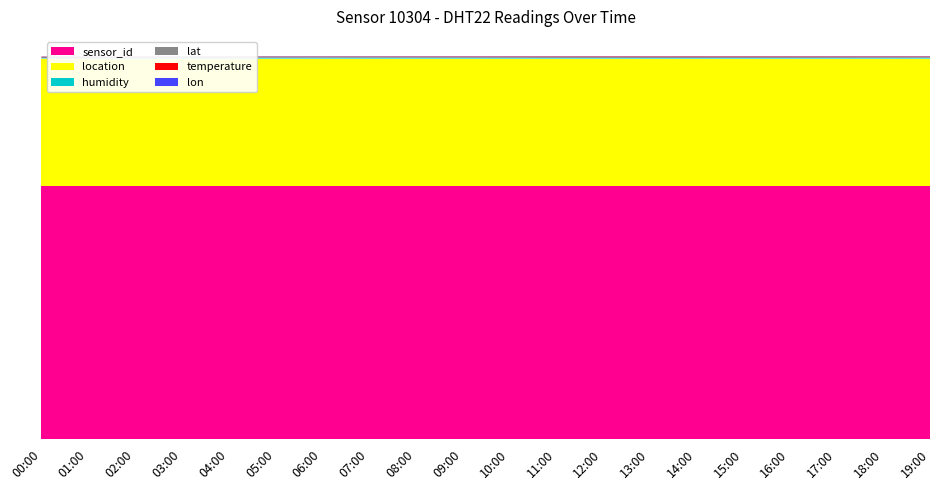

Reading left to right, what are all the values shown in this chart?

temperature: 12.2	11.7	11.3	11.0	10.8	10.9	11.2	12.0	13.1	14.5	15.8	17.0	17.9	18.5	18.8	18.6	18.0	17.2	16.3	15.4
humidity: 17.0	20.9	24.5	27.8	30.2	32.1	33.5	34.0	33.2	31.5	29.8	28.0	26.5	25.2	24.8	25.5	26.8	28.3	30.1	31.8
lat: 48.2	48.2	48.2	48.2	48.2	48.2	48.2	48.2	48.2	48.2	48.2	48.2	48.2	48.2	48.2	48.2	48.2	48.2	48.2	48.2
lon: 8.6	8.6	8.6	8.6	8.6	8.6	8.6	8.6	8.6	8.6	8.6	8.6	8.6	8.6	8.6	8.6	8.6	8.6	8.6	8.6
location: 5197.0	5197.0	5197.0	5197.0	5197.0	5197.0	5197.0	5197.0	5197.0	5197.0	5197.0	5197.0	5197.0	5197.0	5197.0	5197.0	5197.0	5197.0	5197.0	5197.0
sensor_id: 10304.0	10304.0	10304.0	10304.0	10304.0	10304.0	10304.0	10304.0	10304.0	10304.0	10304.0	10304.0	10304.0	10304.0	10304.0	10304.0	10304.0	10304.0	10304.0	10304.0